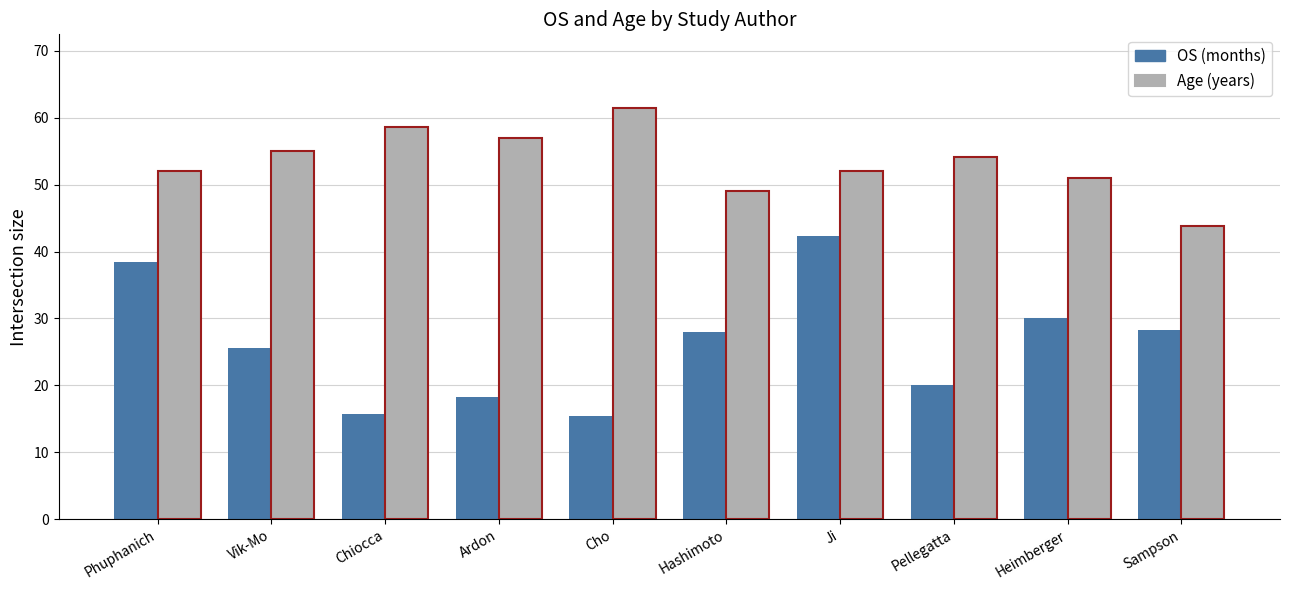

What is the total value across all series at Hashimoto?

77.0